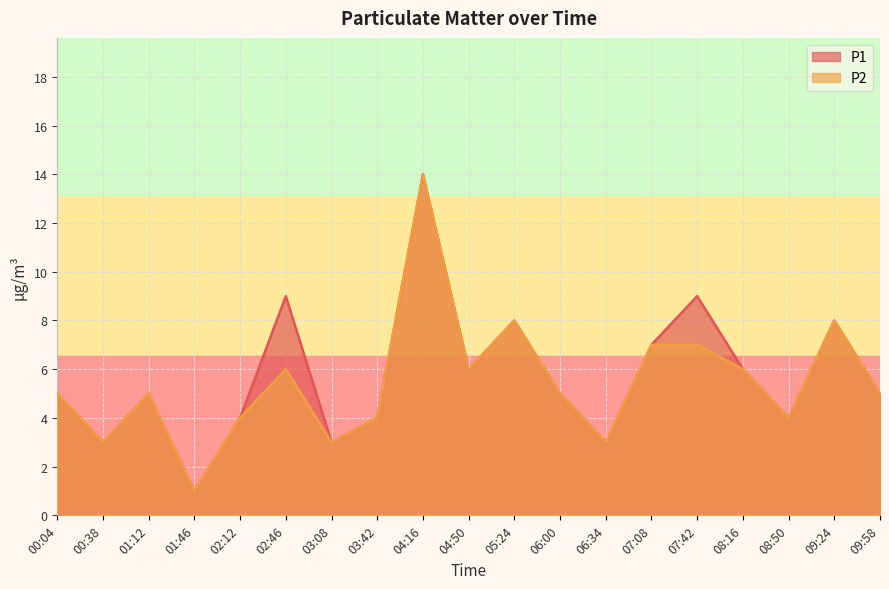

What is the difference between the second highest and second lowest values in the P1 series?

6